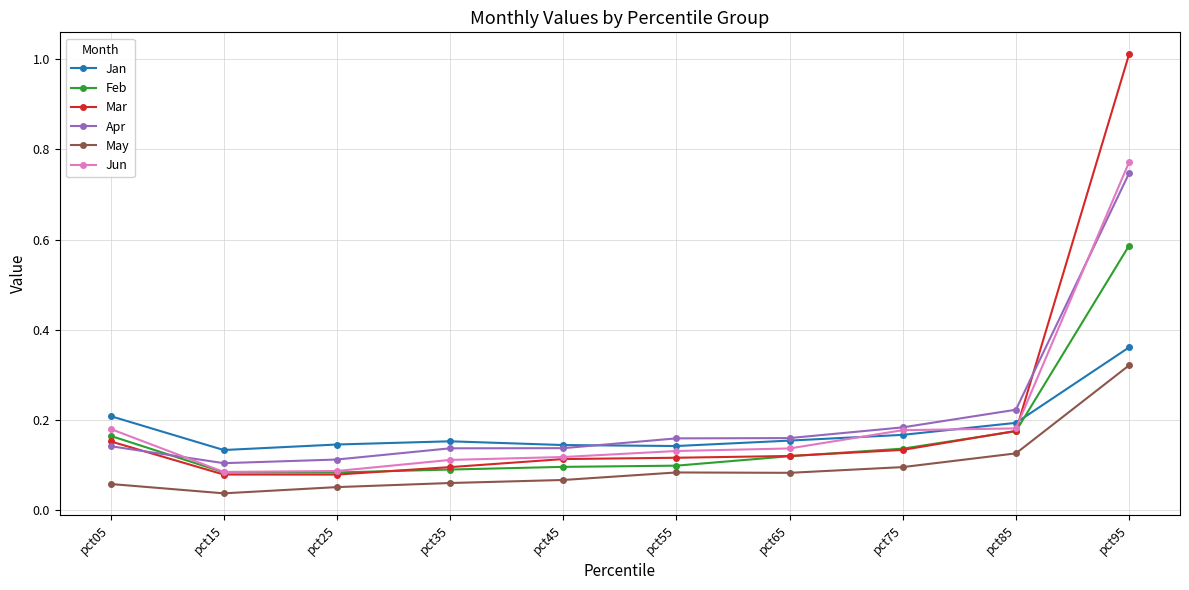

Which series has the largest range (max minus min)?

Mar